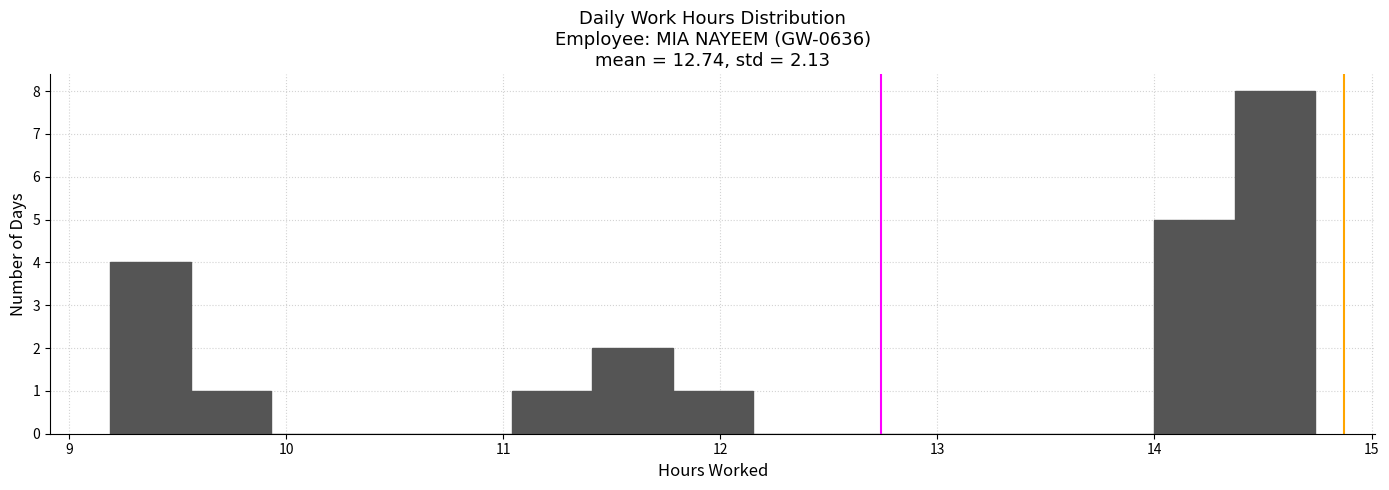

Around what value on the x-axis is the tallest bar? Give the approximate position of its centre, as read against the axis.

14.6